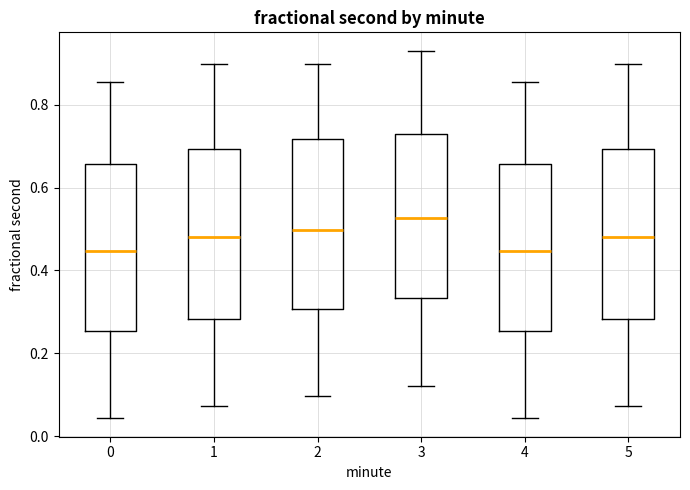

Reading left to right, read every box against the y-axis: the position of its median line, the range the box covers, and the ends of its whiskers. The values are not printed on the chart, so give them approximately, as read against the axis.

0: median 0.44, box 0.26 to 0.66, whiskers 0.04 to 0.86
1: median 0.48, box 0.28 to 0.70, whiskers 0.08 to 0.90
2: median 0.50, box 0.30 to 0.72, whiskers 0.10 to 0.90
3: median 0.52, box 0.34 to 0.72, whiskers 0.12 to 0.94
4: median 0.44, box 0.26 to 0.66, whiskers 0.04 to 0.86
5: median 0.48, box 0.28 to 0.70, whiskers 0.08 to 0.90